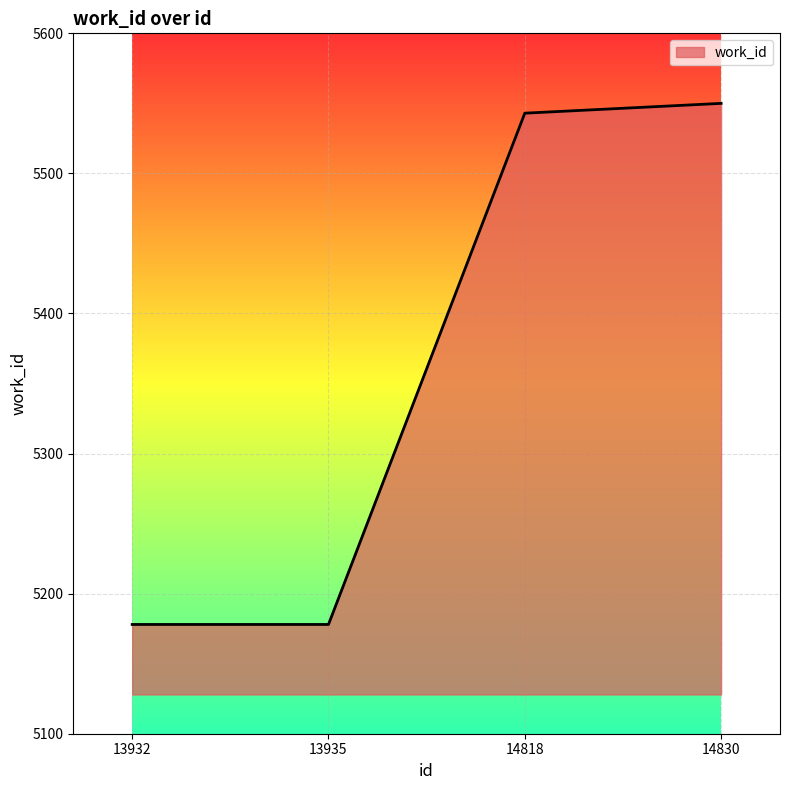

What is the ratio of the value at 14830 to the value at 13935?

1.1